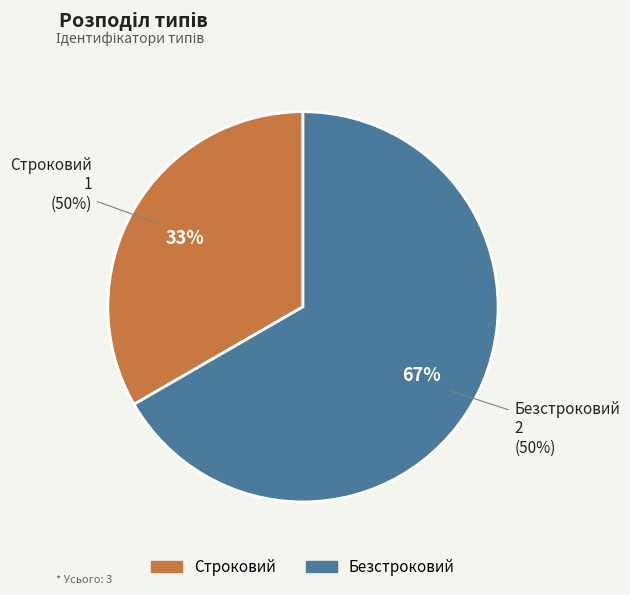

How many slices are in this pie chart?

2